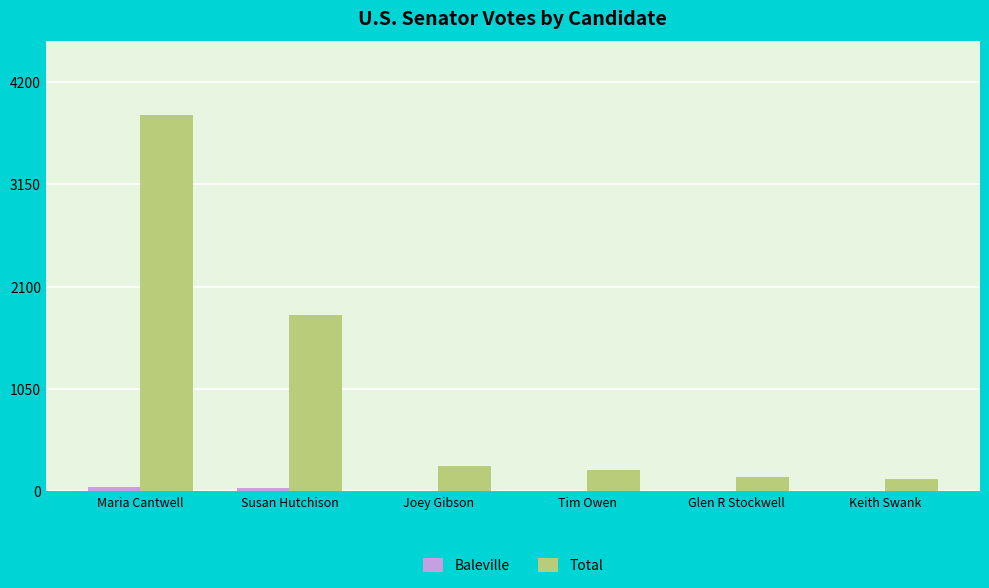

How many data points does each series have?

6